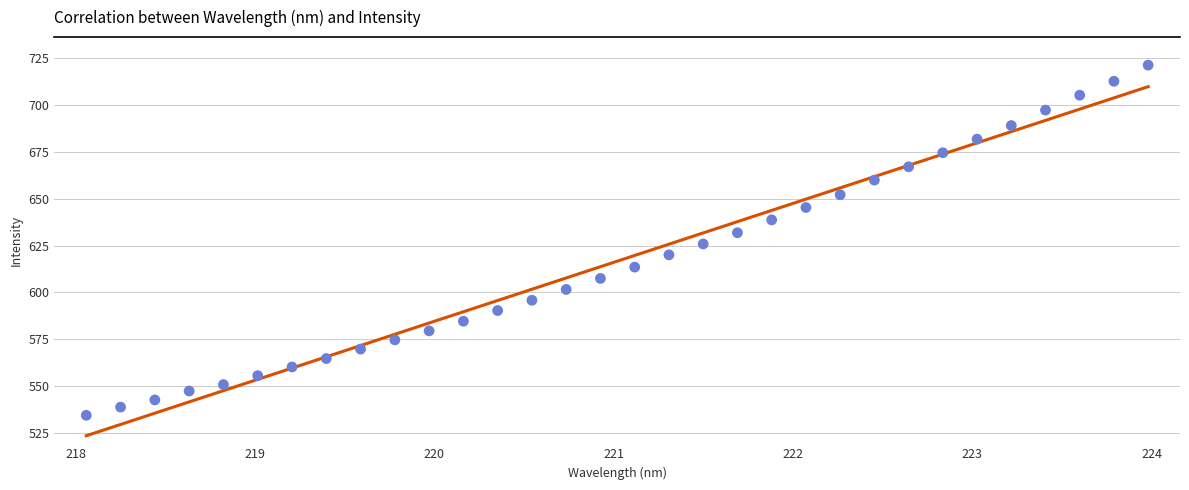

What is the range of Y values (max minus min)?

187.0